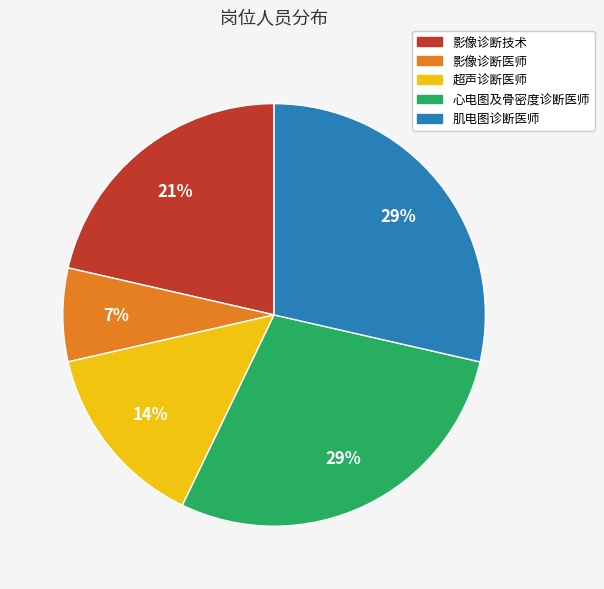

The 影像诊断技术 slice represents 21% of the pie. True or false?

True